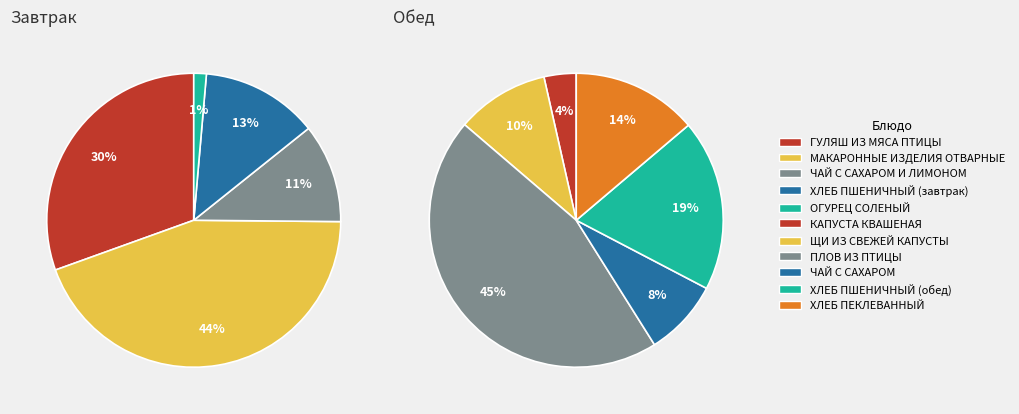

Does ЧАЙ С САХАРОМ account for over 50% of the chart?

No